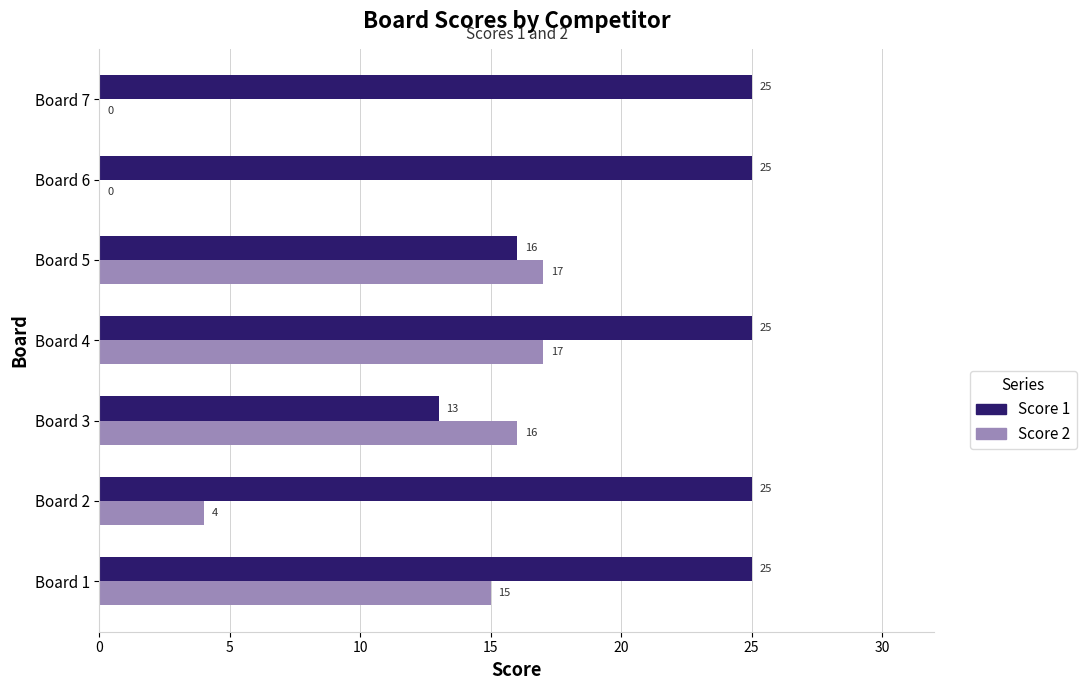

At which category is the sum across all series the highest?

Board 4